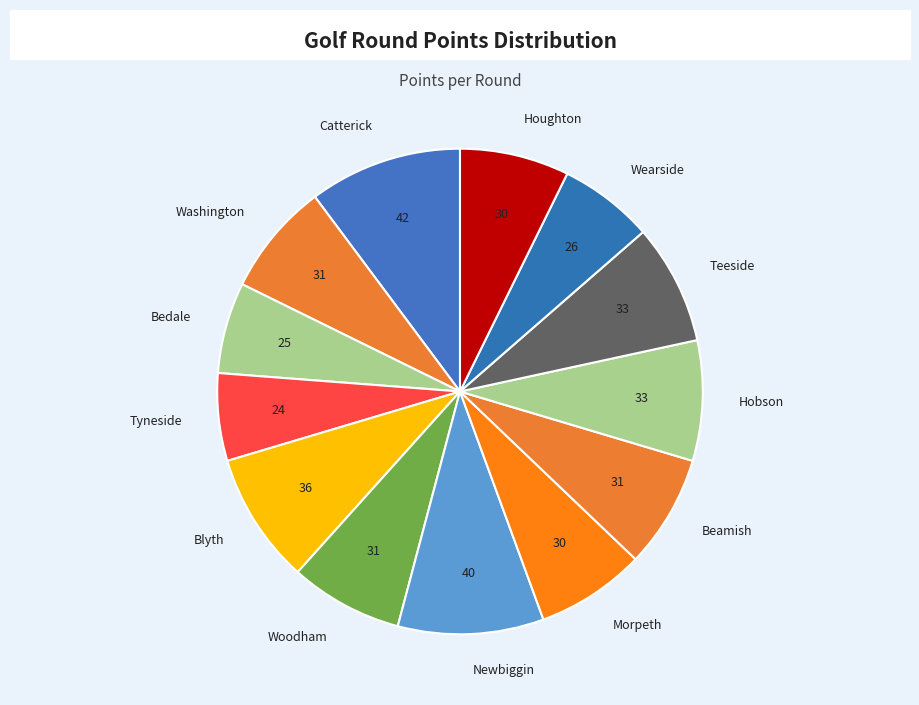

Which has a higher value, Washington or Newbiggin?

Newbiggin